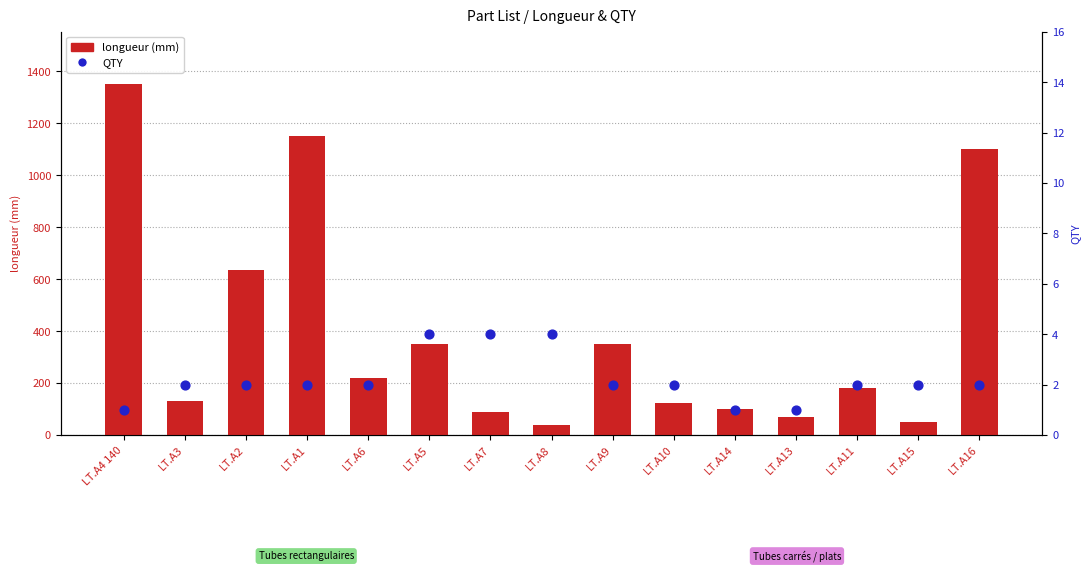

At how many categories does at least one series exceed 225?

6